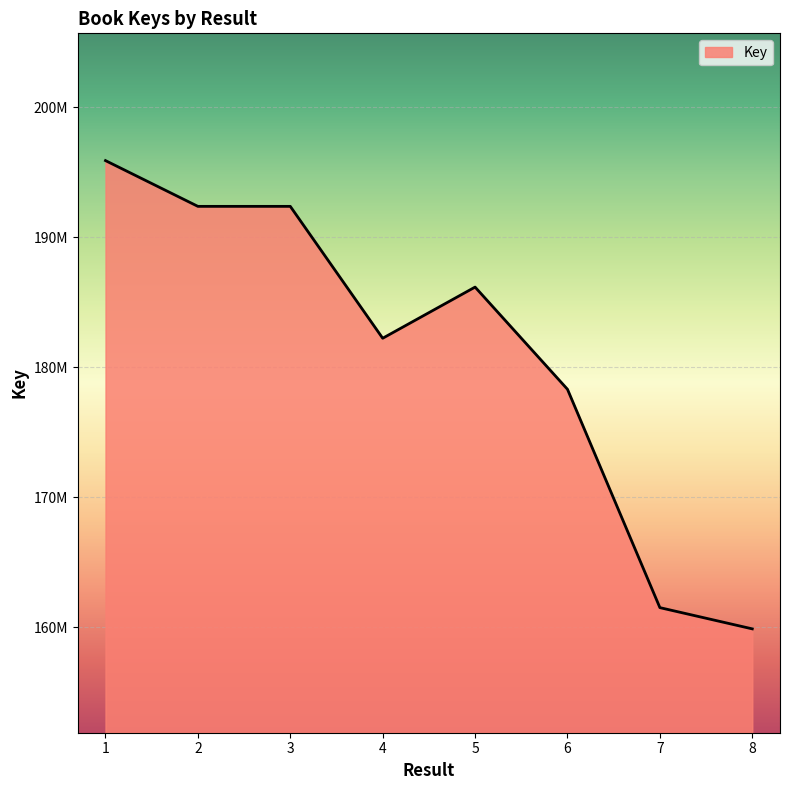

What is the difference between the maximum and minimum values?

36042198